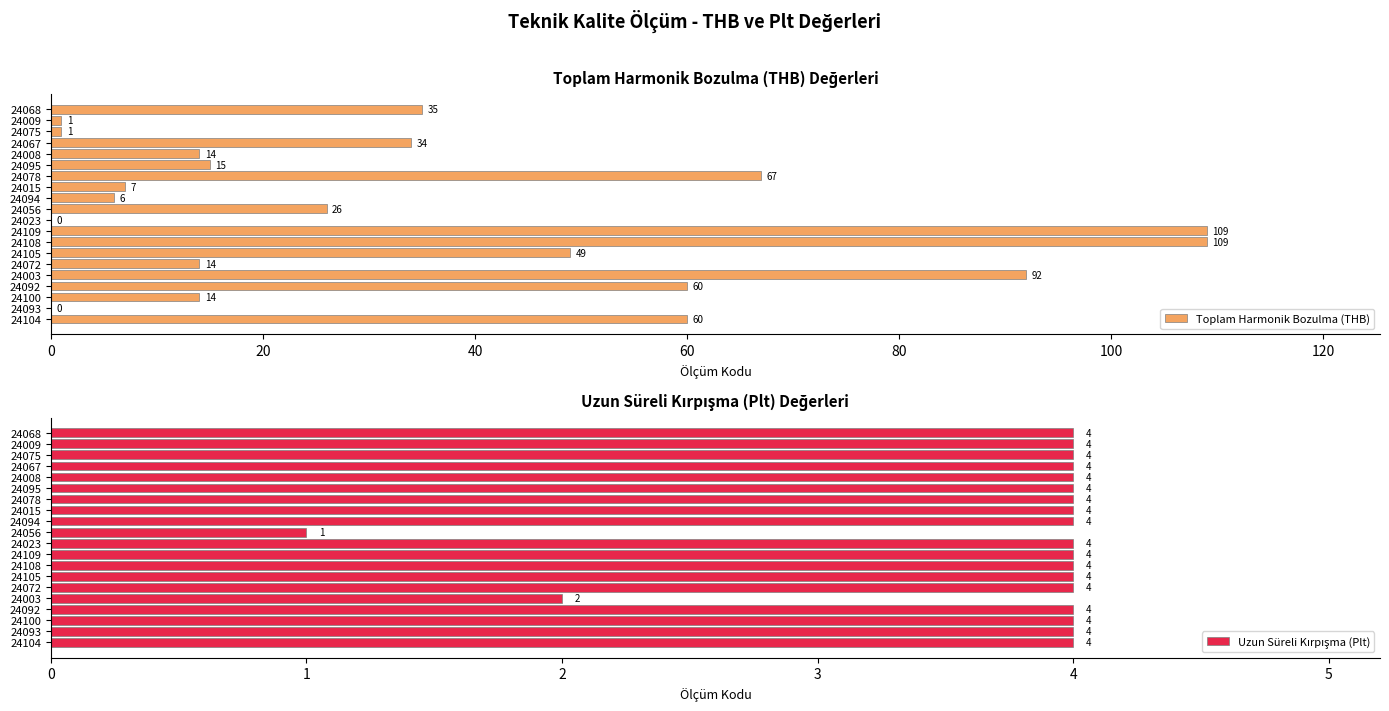

What is the difference between the maximum and second lowest values in the Toplam Harmonik Bozulma (THB) series?

109